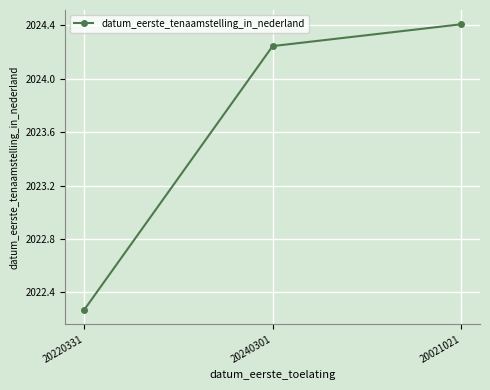

How many values are below 2024?

1